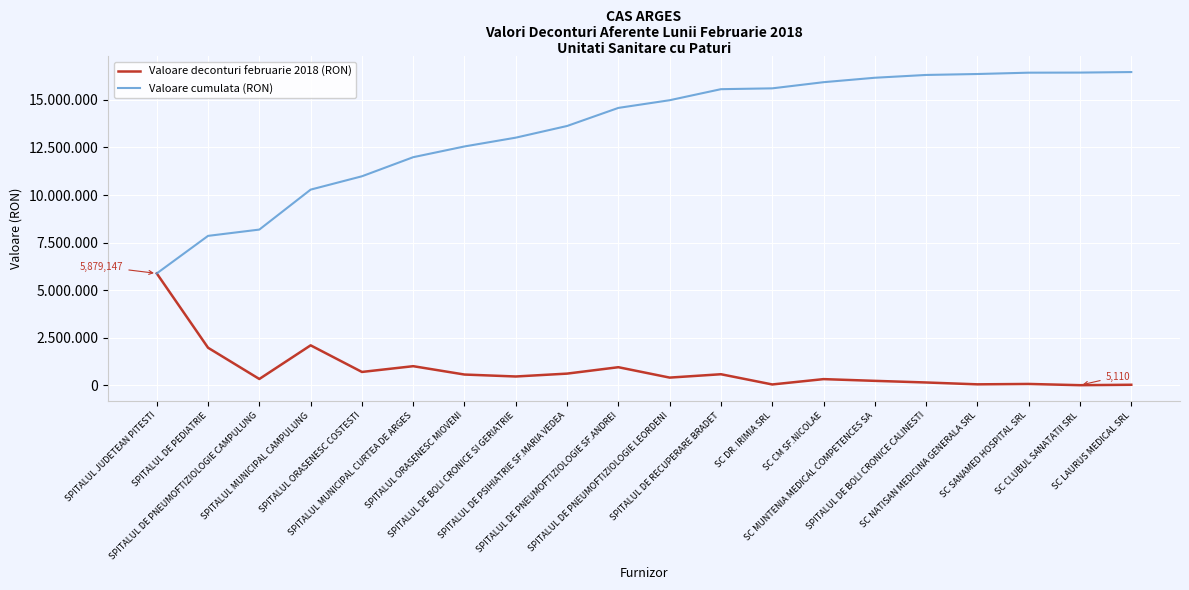

True or false: Valoare deconturi februarie 2018 (RON) and Valoare cumulata (RON) cross at least once.

False